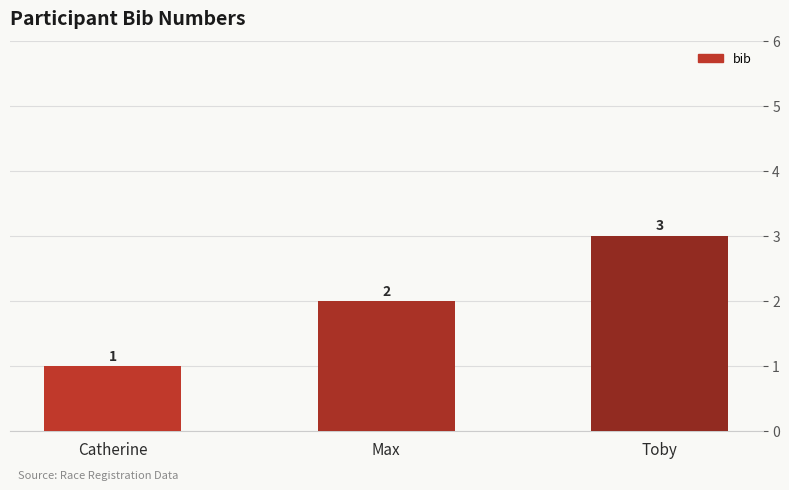

Are the bars grouped side by side (vs. stacked)?

No